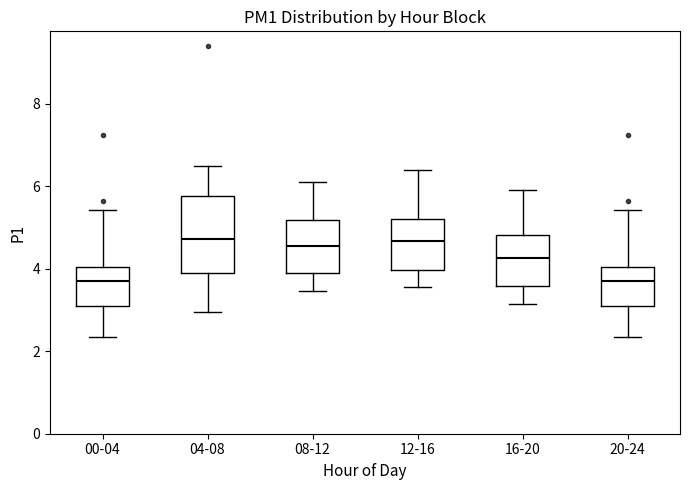

Reading left to right, read every box against the y-axis: the position of its median line, the range the box covers, and the ends of its whiskers. The values are not printed on the chart, so give them approximately, as read against the axis.

00-04: median 3.6, box 3.2 to 4.0, whiskers 2.4 to 5.4
04-08: median 4.8, box 3.8 to 5.8, whiskers 3.0 to 6.6
08-12: median 4.6, box 3.8 to 5.2, whiskers 3.4 to 6.2
12-16: median 4.6, box 4.0 to 5.2, whiskers 3.6 to 6.4
16-20: median 4.2, box 3.6 to 4.8, whiskers 3.2 to 6.0
20-24: median 3.6, box 3.2 to 4.0, whiskers 2.4 to 5.4